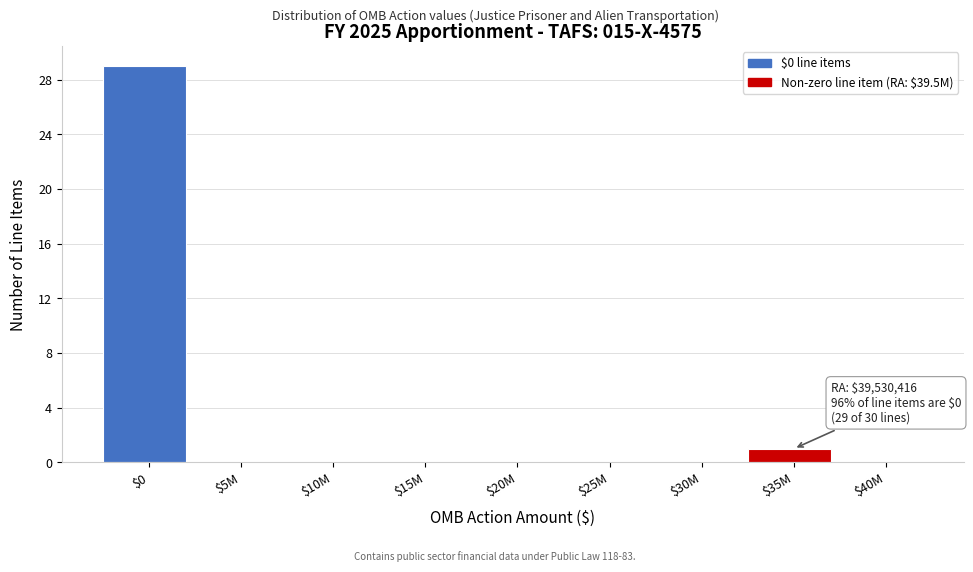

Where is the data nearest to the value 14?

$35M